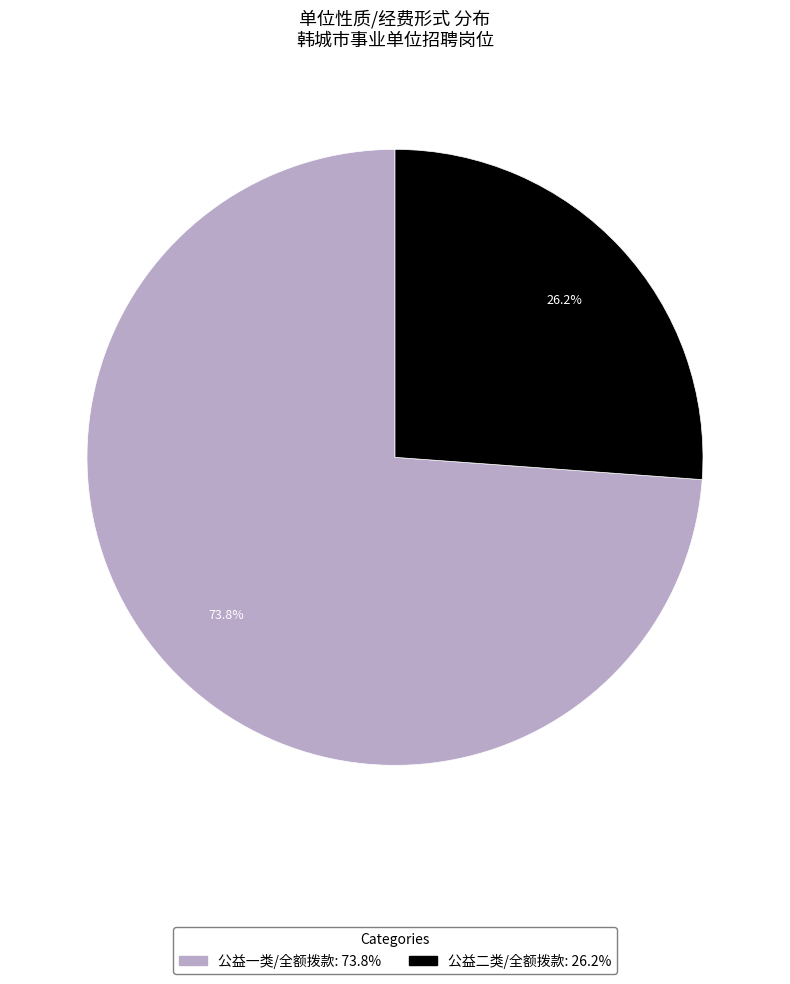

Count the number of slices in the pie.

2